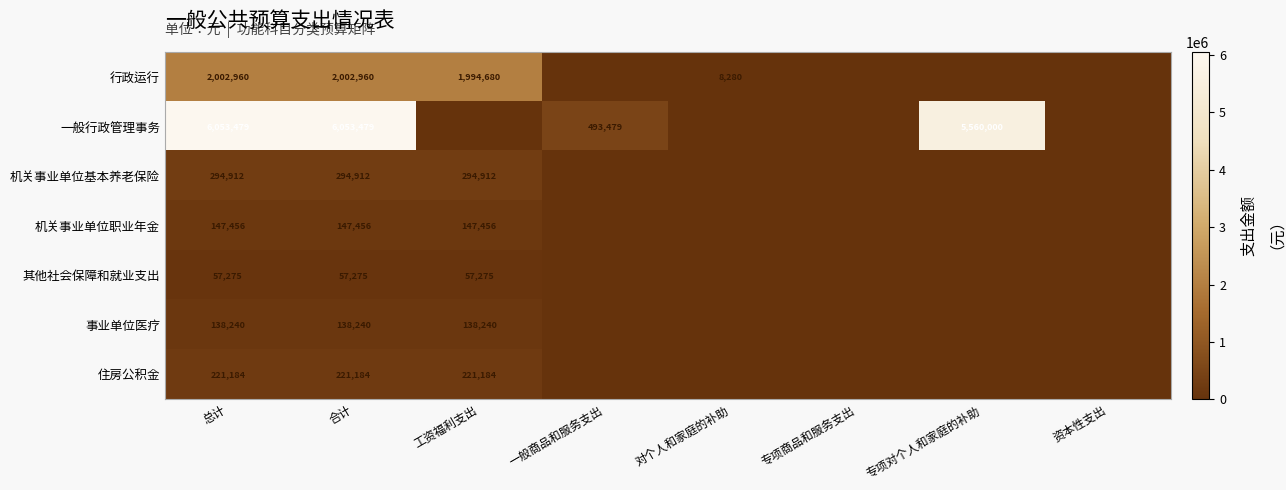

At which category does the chart reach its minimum across all series?

一般商品和服务支出